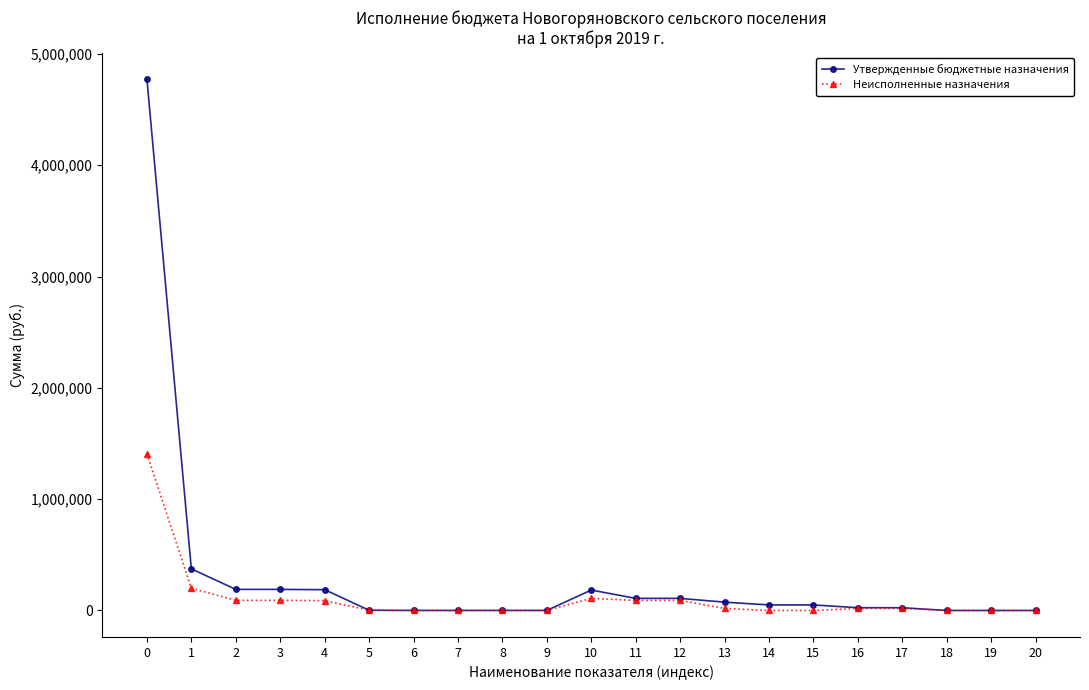

Which series has the widest spread of values?

Утвержденные бюджетные назначения